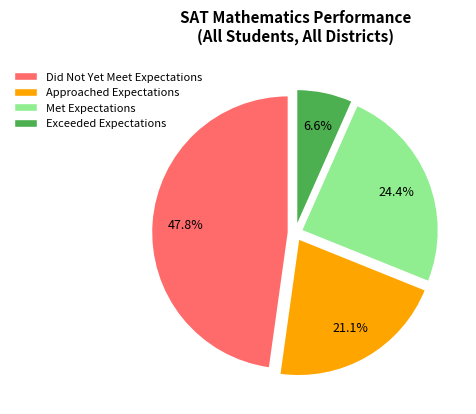

To the nearest percent, what percentage of the pie is Met Expectations?

24%